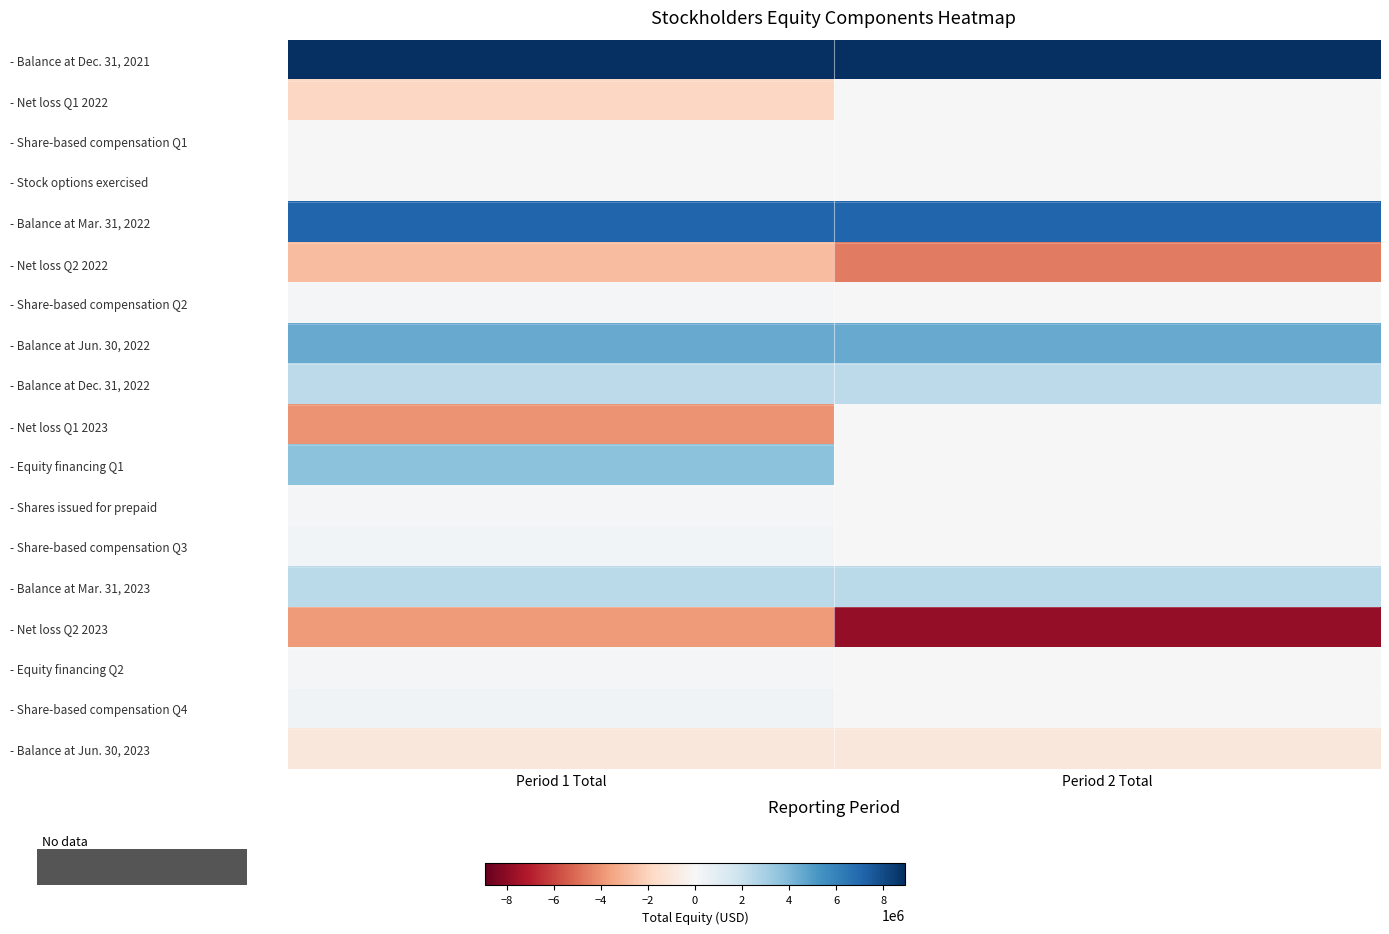

Reading left to right, extract all data points from this chart.

- Balance at Dec. 31, 2021: Period 1 Total=8915625	Period 2 Total=8915625
- Net loss Q1 2022: Period 1 Total=-1866090	Period 2 Total=0
- Share-based compensation Q1: Period 1 Total=32856	Period 2 Total=0
- Stock options exercised: Period 1 Total=5232	Period 2 Total=0
- Balance at Mar. 31, 2022: Period 1 Total=7087623	Period 2 Total=7087623
- Net loss Q2 2022: Period 1 Total=-2741612	Period 2 Total=-4607702
- Share-based compensation Q2: Period 1 Total=181302	Period 2 Total=0
- Balance at Jun. 30, 2022: Period 1 Total=4527313	Period 2 Total=4527313
- Balance at Dec. 31, 2022: Period 1 Total=2354893	Period 2 Total=2354893
- Net loss Q1 2023: Period 1 Total=-4001418	Period 2 Total=0
- Equity financing Q1: Period 1 Total=3658675	Period 2 Total=0
- Shares issued for prepaid: Period 1 Total=100000	Period 2 Total=0
- Share-based compensation Q3: Period 1 Total=268640	Period 2 Total=0
- Balance at Mar. 31, 2023: Period 1 Total=2380790	Period 2 Total=2380790
- Net loss Q2 2023: Period 1 Total=-3821082	Period 2 Total=-7822500
- Equity financing Q2: Period 1 Total=96757	Period 2 Total=0
- Share-based compensation Q4: Period 1 Total=330177	Period 2 Total=0
- Balance at Jun. 30, 2023: Period 1 Total=-1013358	Period 2 Total=-1013358